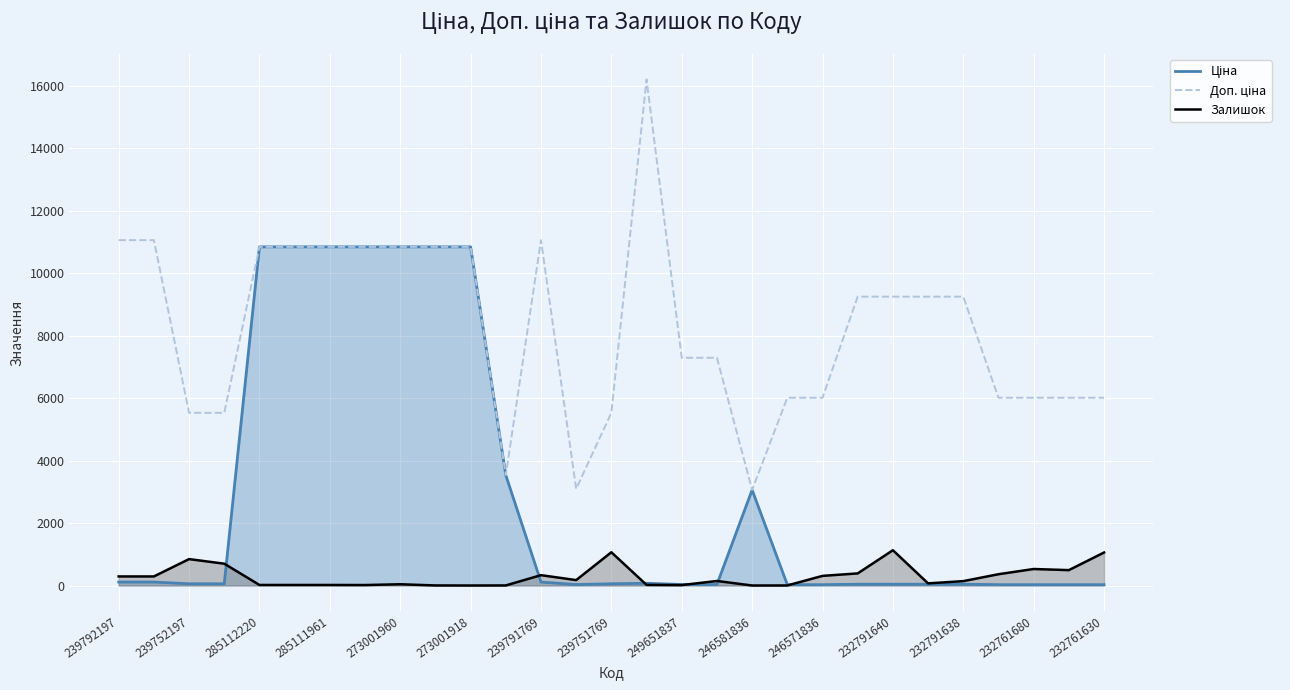

Where does the Залишок series first go above 145?

239792197